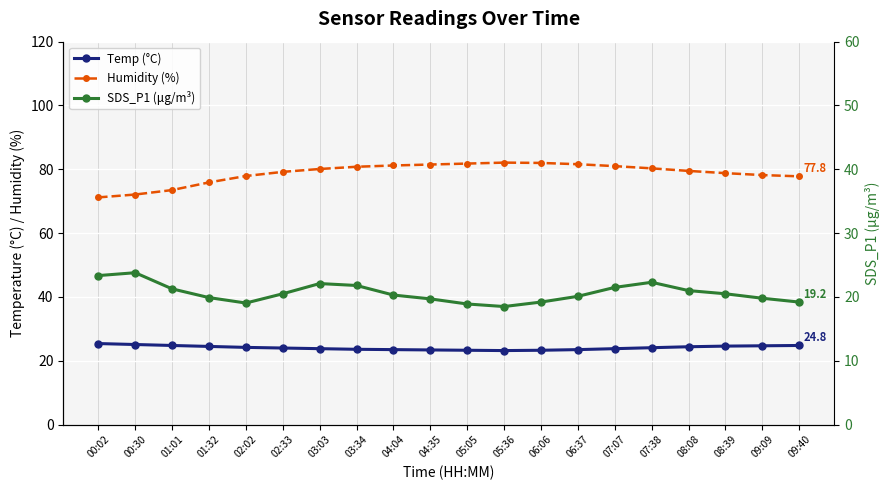

What are all the series names shown in the legend?

Temp (°C), Humidity (%), SDS_P1 (μg/m³)